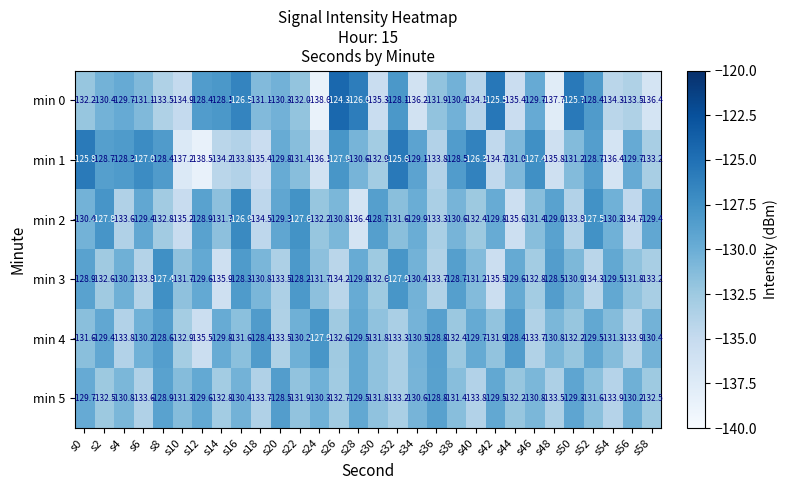

True or false: min 0 has a value of -57.8 at s2.

False